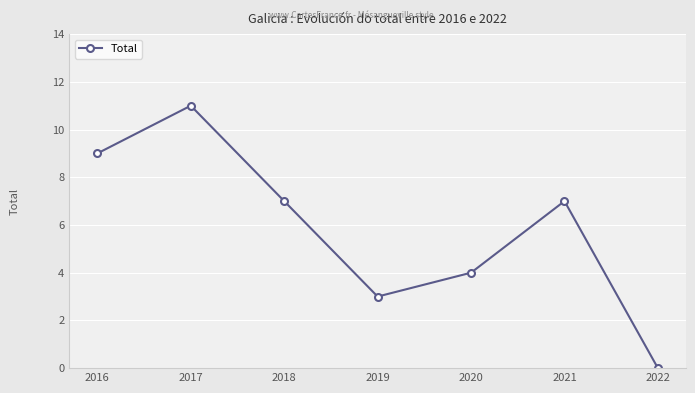

At which category does the chart reach its minimum across all series?

2022